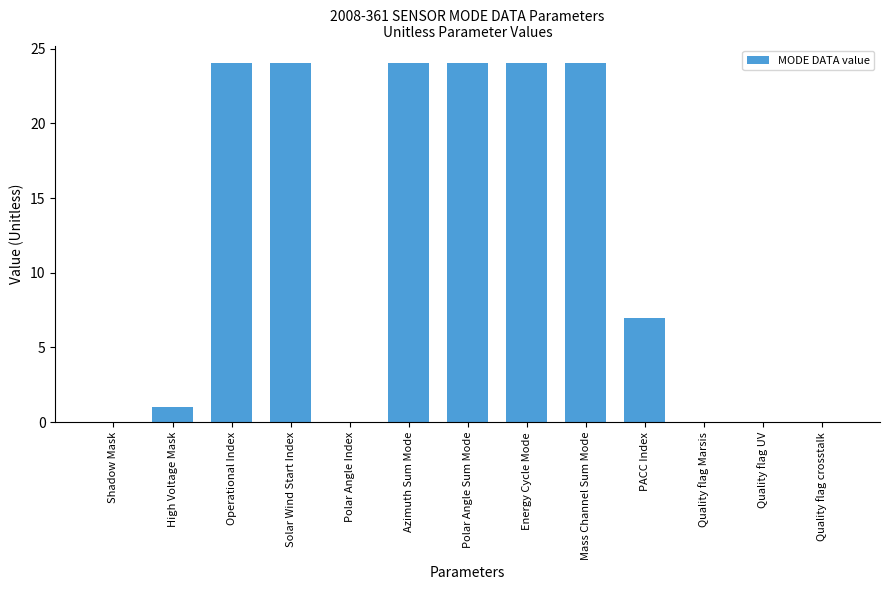

What is the change in value from Mass Channel Sum Mode to PACC Index?

-17